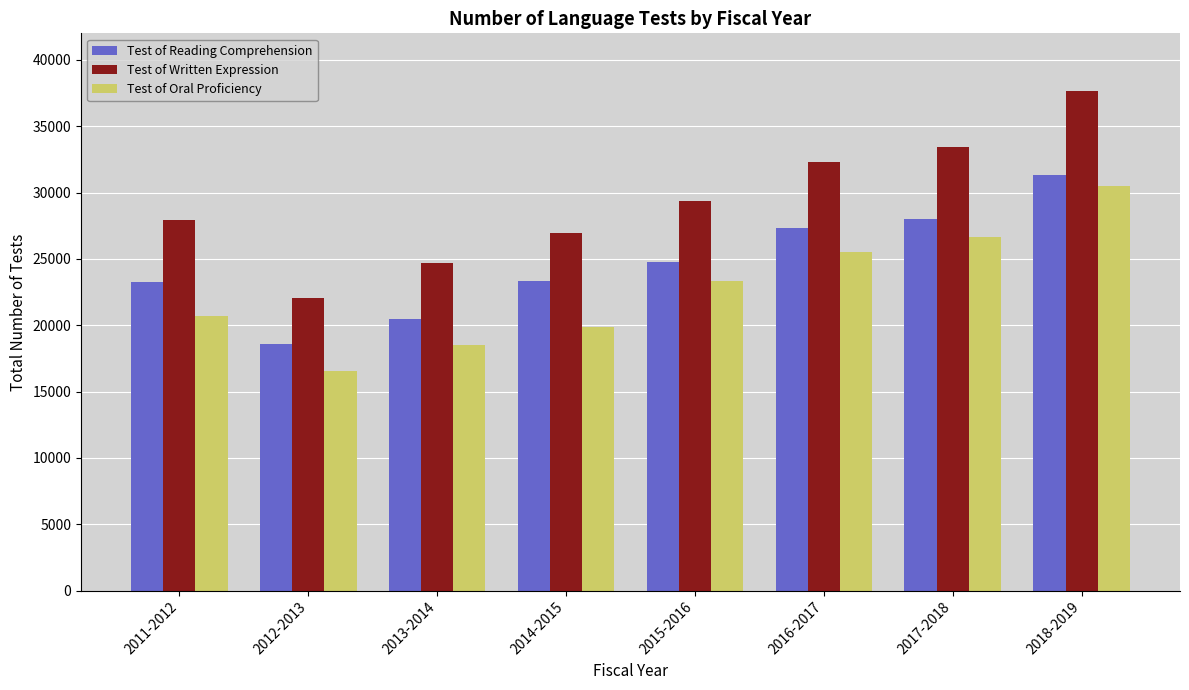

The value of Test of Oral Proficiency at 2014-2015 is 19848. True or false?

True